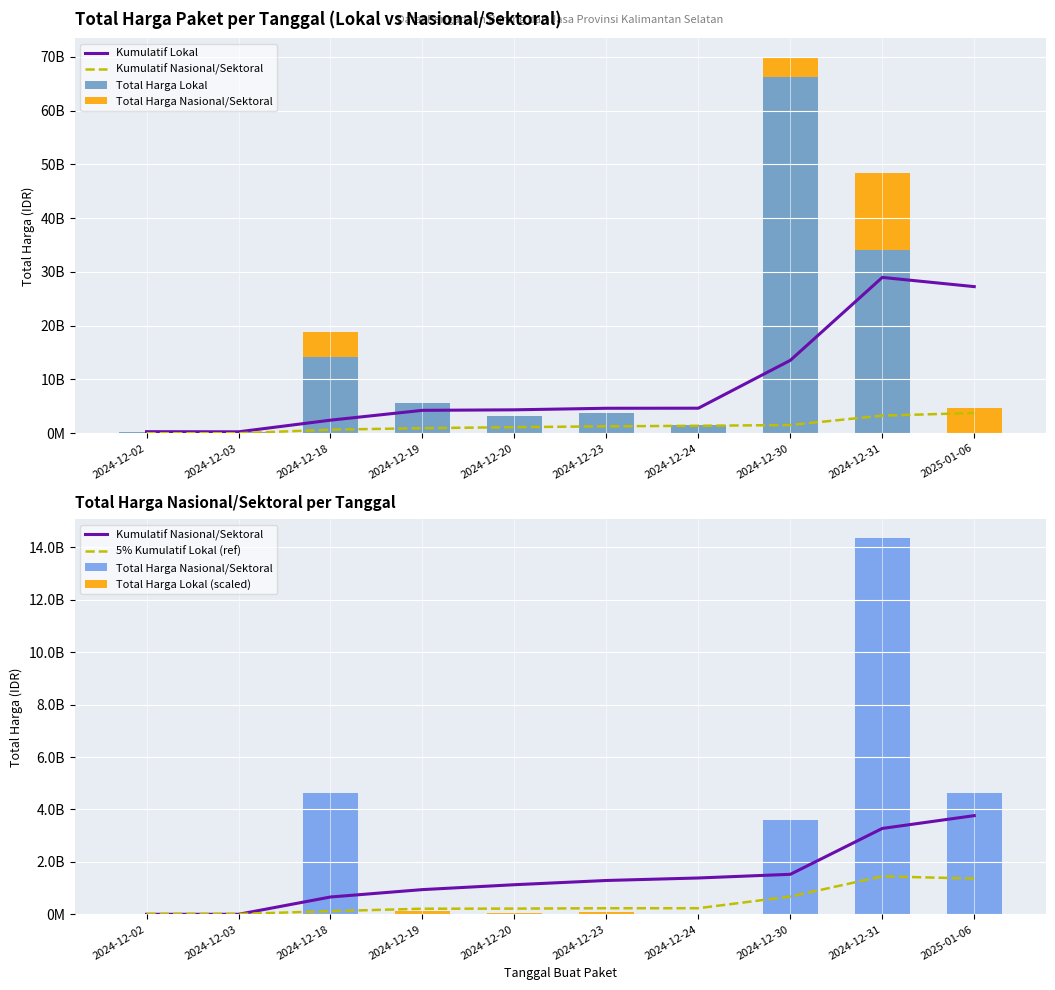

What is the sum of all Total Harga Lokal (scaled) values?

292256880.0